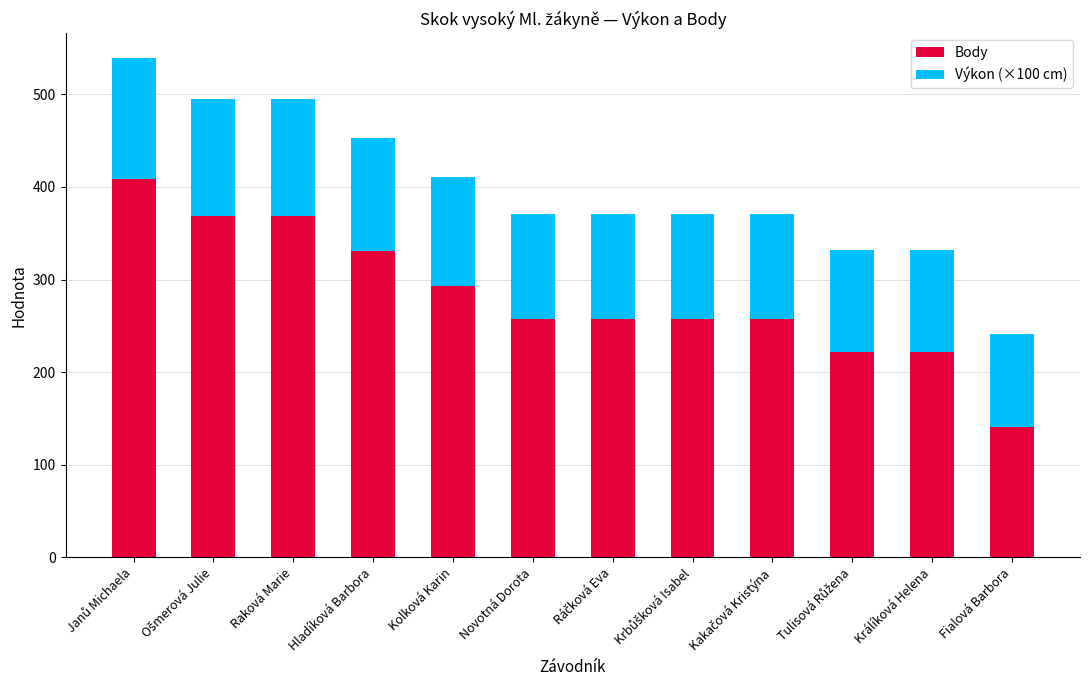

What is the difference between the second highest and second lowest values in the Body series?

147